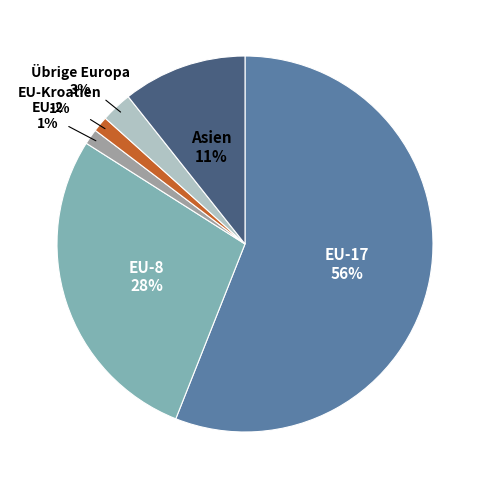

To the nearest percent, what is the difference between the EU-17 and EU-2 slice percentages?

55%